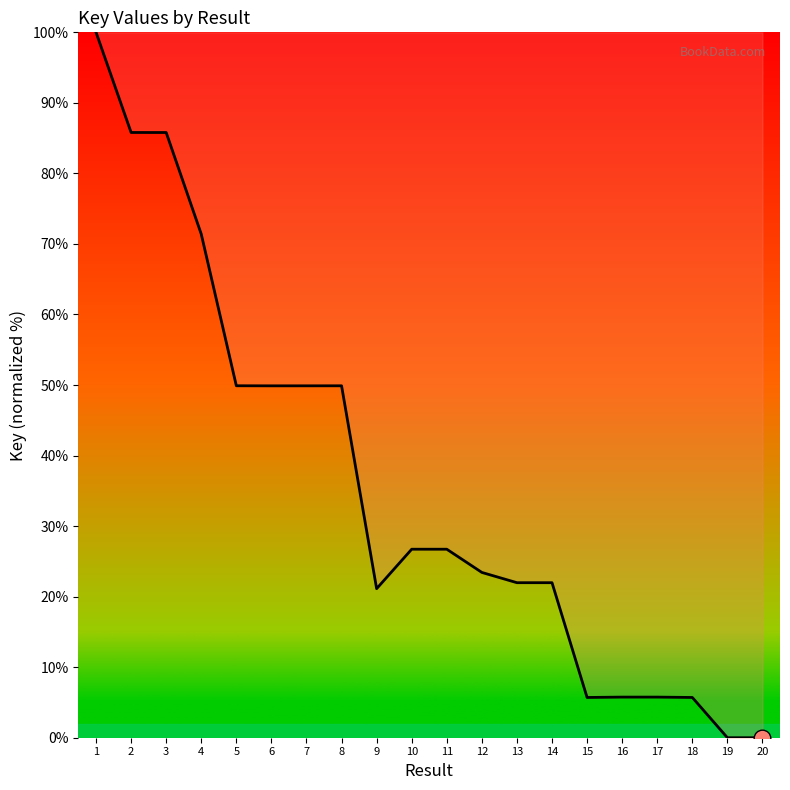

At which category does the chart reach its peak across all series?

1